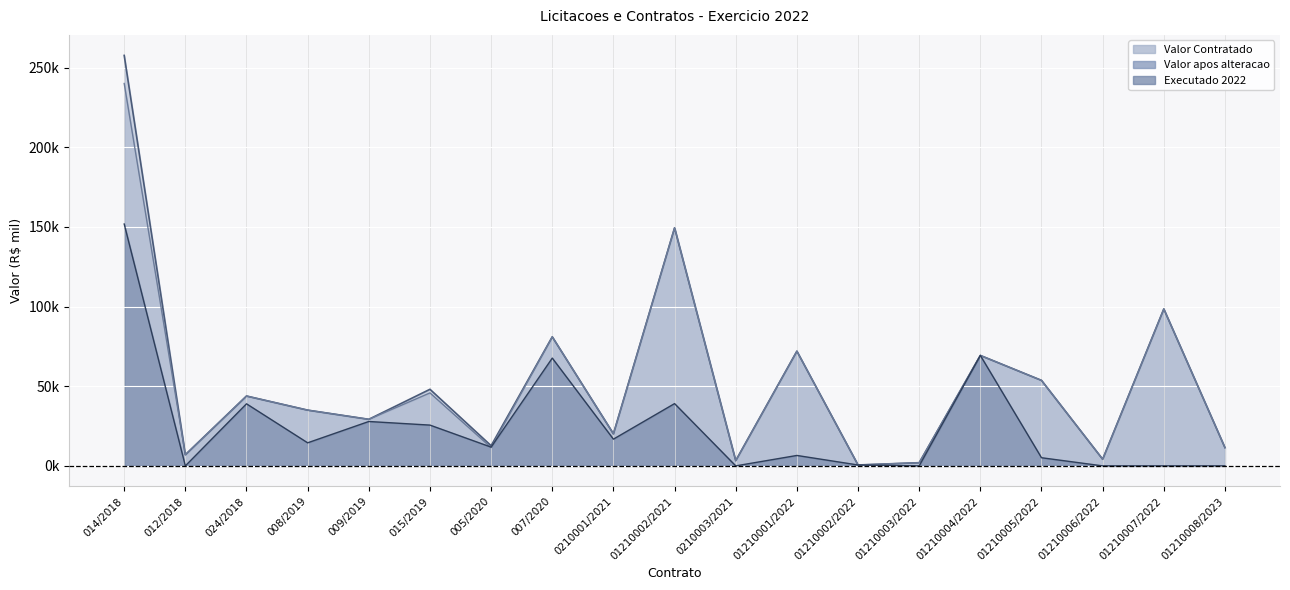

At which category is the sum across all series the highest?

014/2018